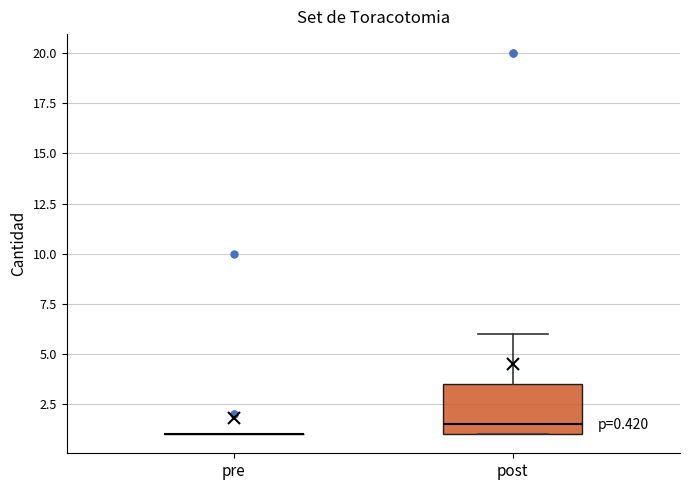

Comparing the boxes themselves (not the whiskers), which one is the tallest?

post